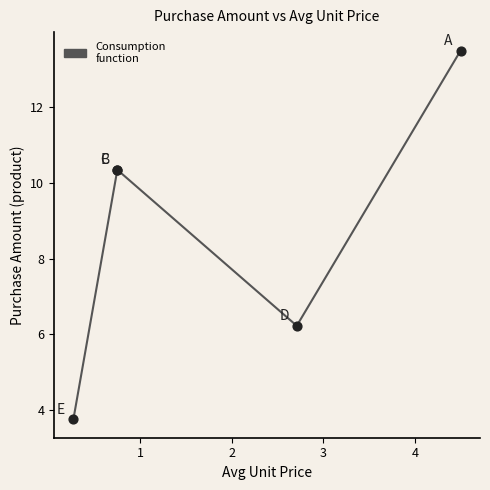

Between 4 and 1, which is larger?

4